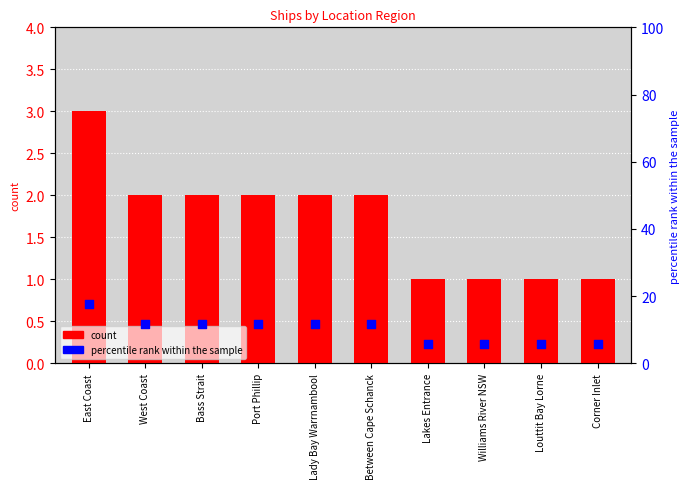

Which series contains the lowest Y value?

count